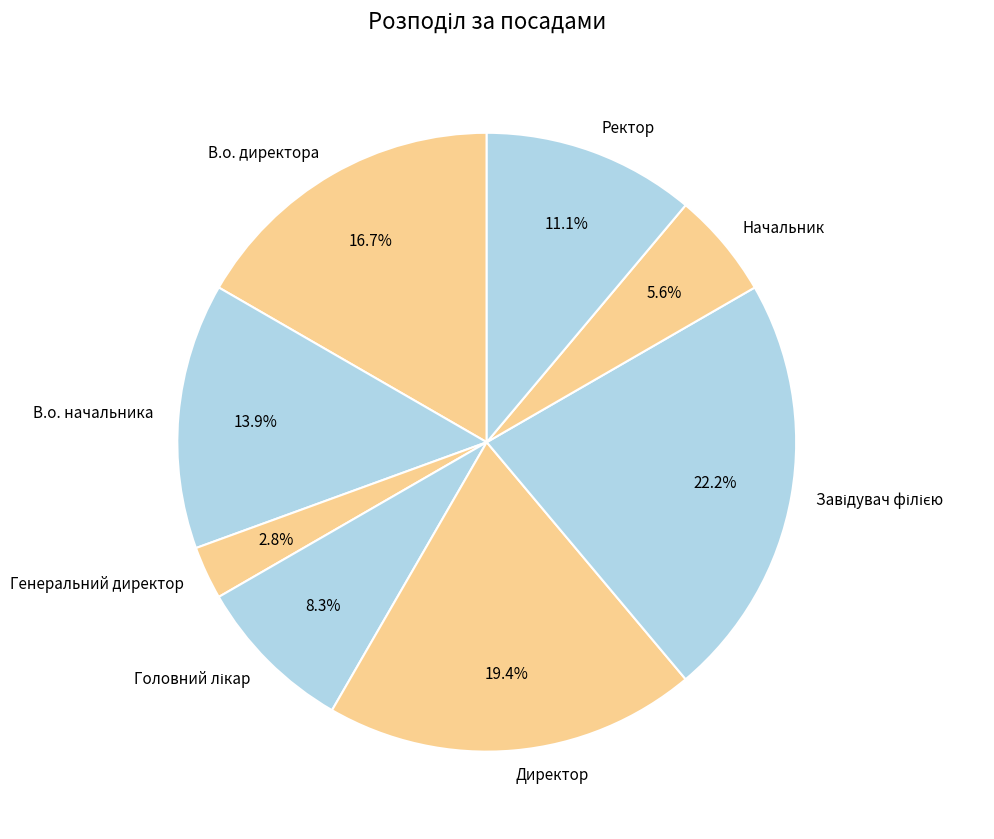

Count the number of slices in the pie.

8